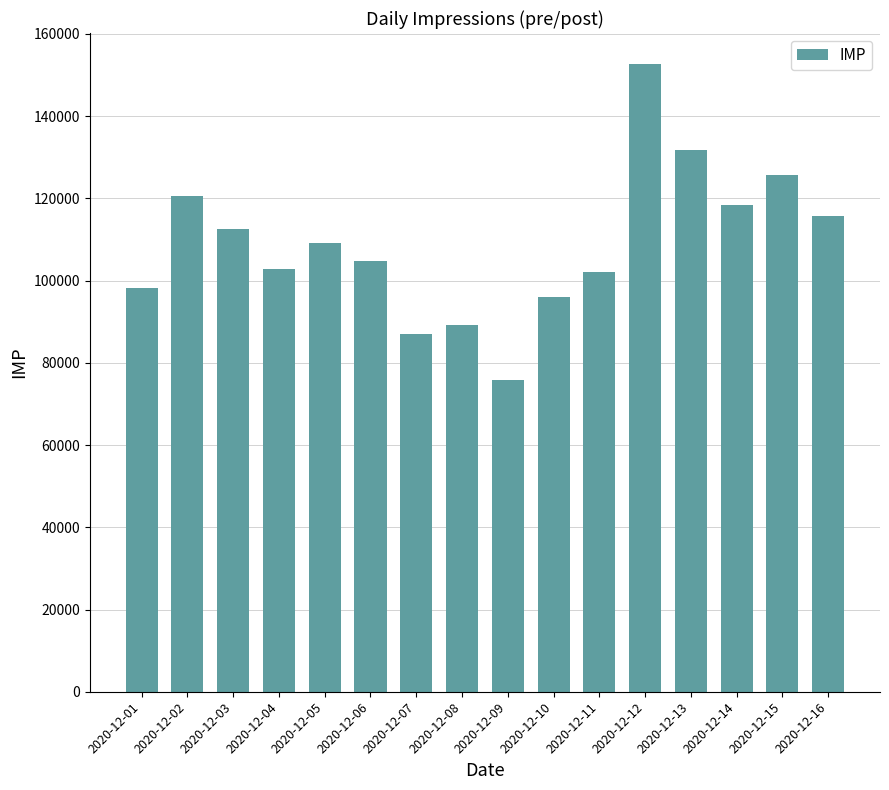

At which category does the chart reach its minimum across all series?

2020-12-09